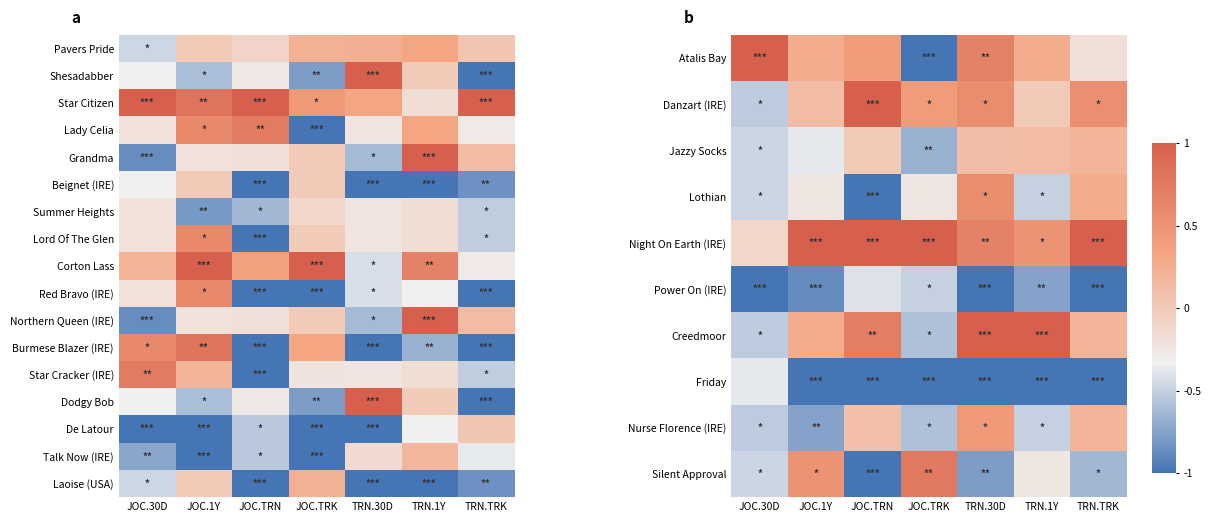

Which category has the highest value across all series?

JOC.30D